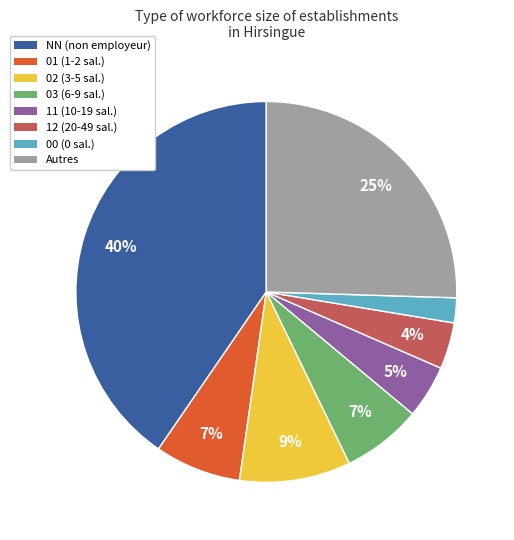

Is there any slice that represents more than half of the pie?

No